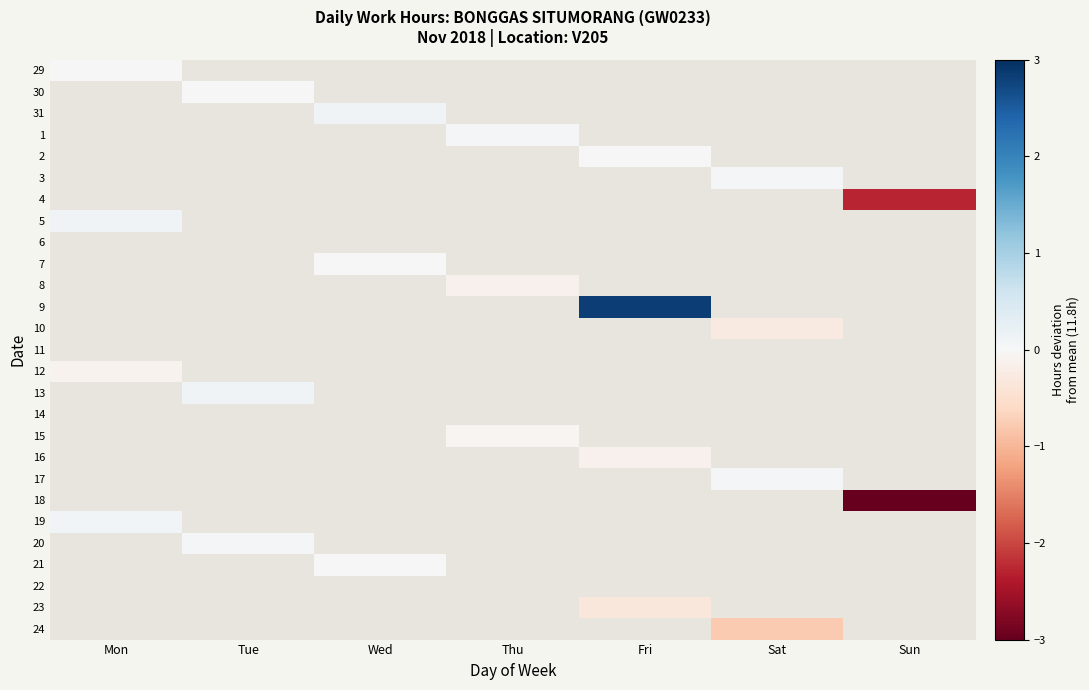

How many series are shown in this chart?

27